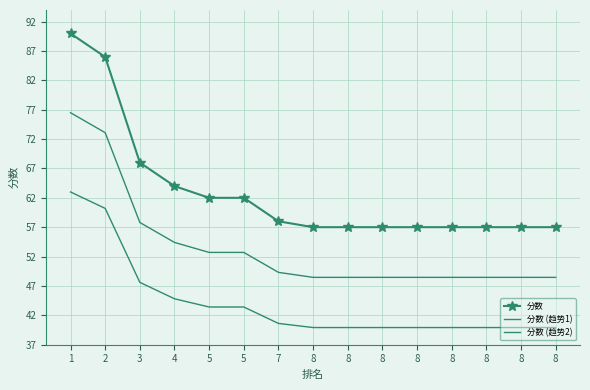

Is the value of 分数 at 7 greater than the value of 分数 (趋势1) at 8?

Yes